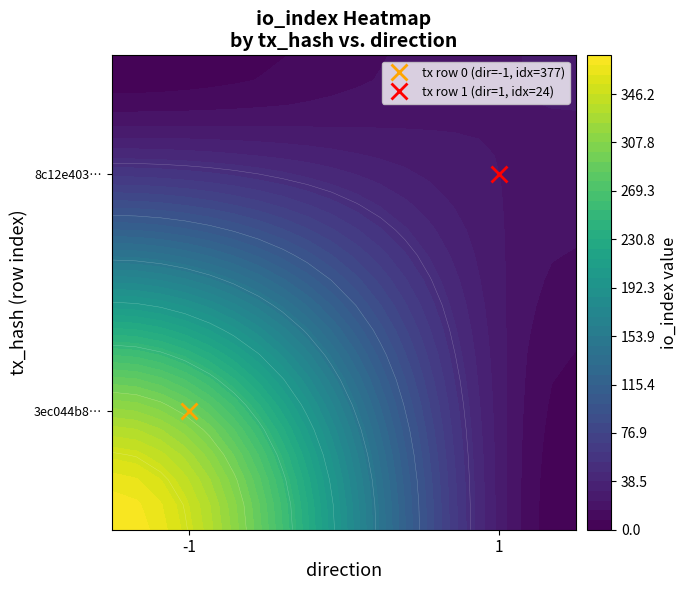

How many positive values does the 3ec044b8ed3b85d39cb309fa3cd28fb892352eb series have?

1